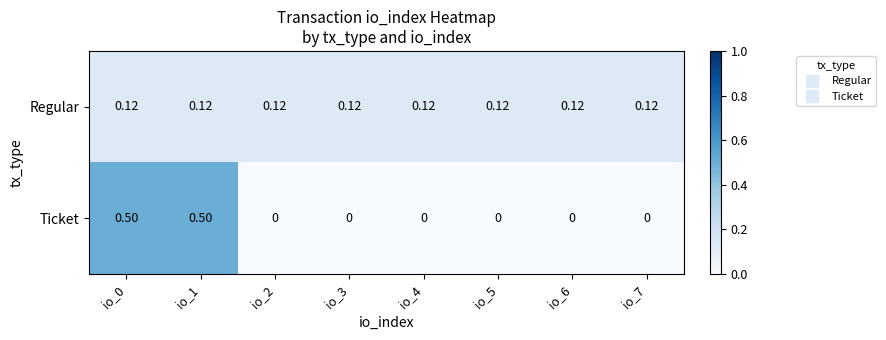

Which series has the widest spread of values?

Ticket